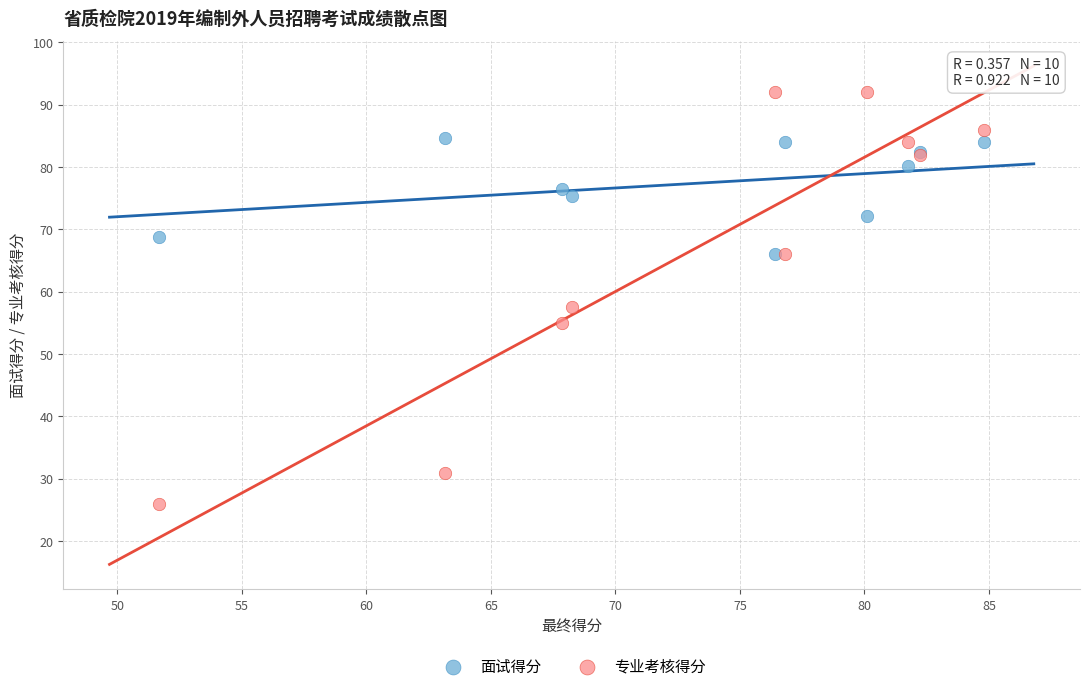

In the 专业考核得分 series, what Y value is closest to 59?

57.5